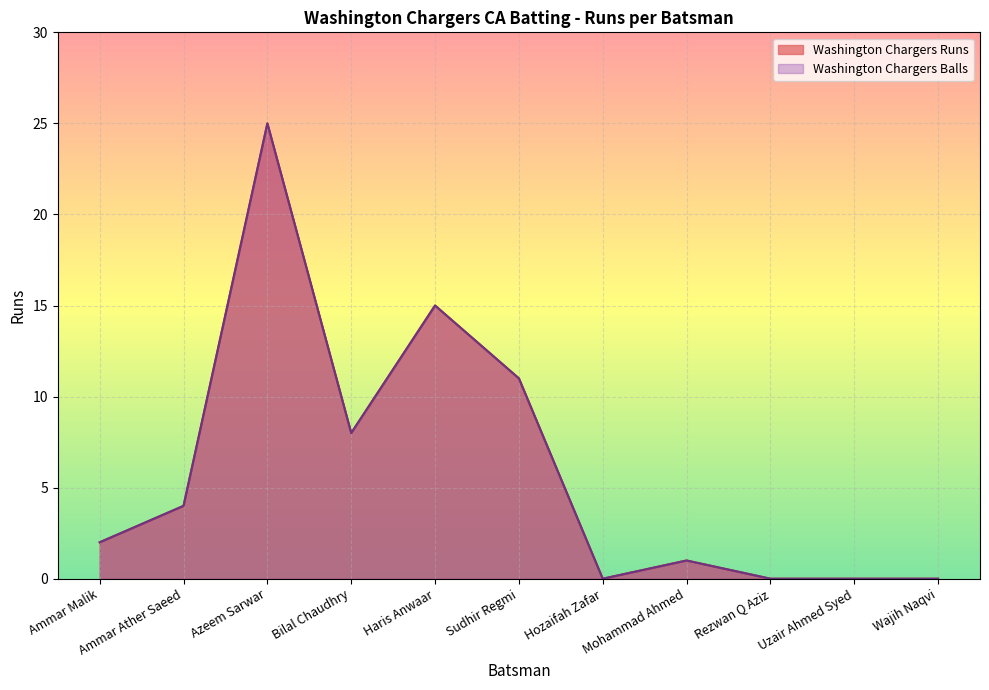

How many interior local peaks does the Washington Chargers Balls series have?

3